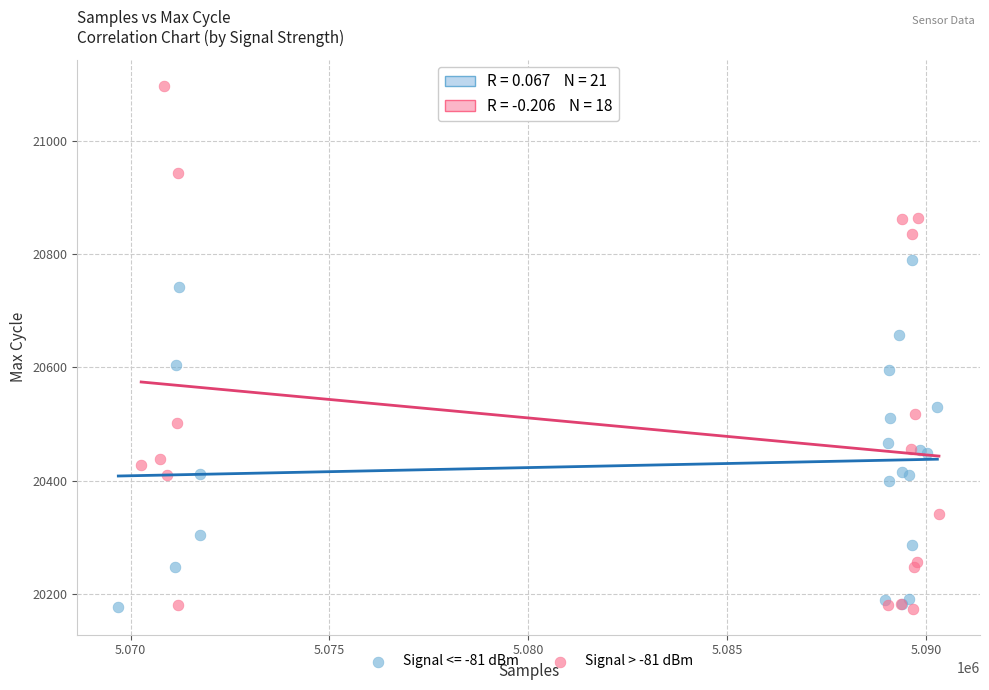

Which series reaches the maximum Y coordinate?

Signal > -81 dBm